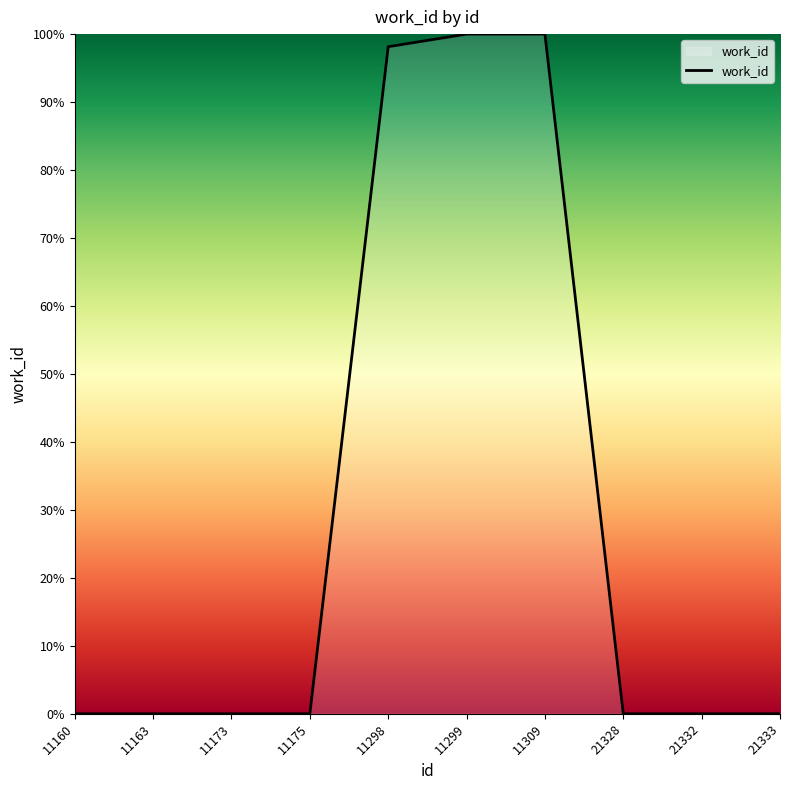

How many lines are shown in the chart?

1